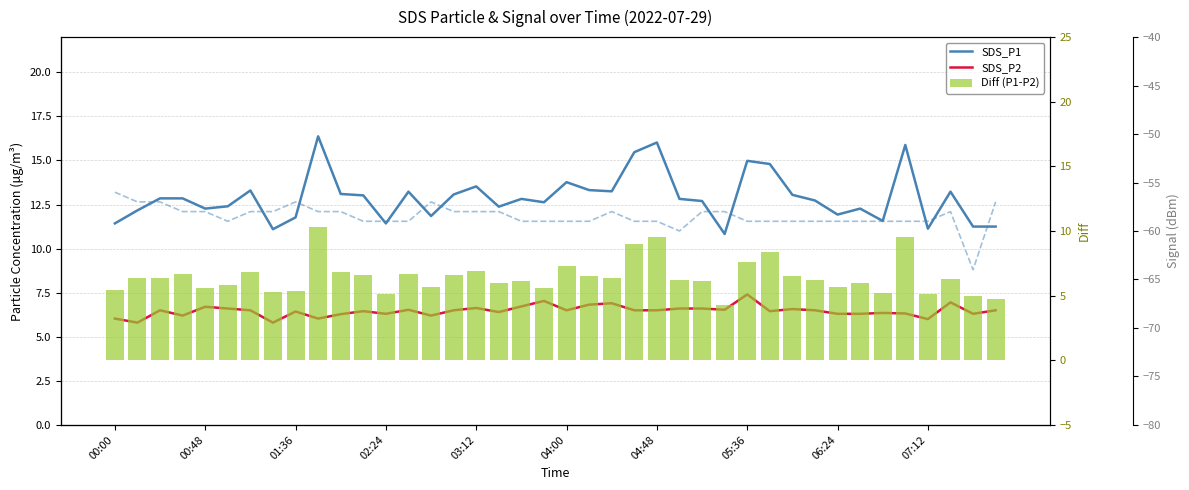

Reading left to right, extract all data points from this chart.

SDS_P1: 11.4	12.2	12.8	12.8	12.3	12.4	13.3	11.1	11.8	16.4	13.1	13.0	11.4	13.2	11.8	13.1	13.5	12.4	12.8	12.6	13.8	13.3	13.2	15.5	16.0	12.8	12.7	10.8	15.0	14.8	13.1	12.7	11.9	12.3	11.6	15.9	11.1	13.2	11.2	11.2
SDS_P2: 6.0	5.8	6.5	6.2	6.7	6.6	6.5	5.8	6.4	6.0	6.3	6.5	6.3	6.5	6.2	6.5	6.6	6.4	6.7	7.0	6.5	6.8	6.9	6.5	6.5	6.6	6.6	6.5	7.4	6.5	6.6	6.5	6.3	6.3	6.3	6.3	6.0	7.0	6.3	6.5
Diff (P1-P2): 5.4	6.4	6.3	6.7	5.6	5.8	6.8	5.3	5.3	10.3	6.8	6.6	5.1	6.7	5.7	6.6	6.9	6.0	6.1	5.6	7.3	6.5	6.3	9.0	9.5	6.2	6.1	4.3	7.6	8.3	6.5	6.2	5.6	6.0	5.2	9.6	5.1	6.3	5.0	4.8
Signal: -56.0	-57.0	-57.0	-58.0	-58.0	-59.0	-58.0	-58.0	-57.0	-58.0	-58.0	-59.0	-59.0	-59.0	-57.0	-58.0	-58.0	-58.0	-59.0	-59.0	-59.0	-59.0	-58.0	-59.0	-59.0	-60.0	-58.0	-58.0	-59.0	-59.0	-59.0	-59.0	-59.0	-59.0	-59.0	-59.0	-59.0	-58.0	-64.0	-57.0